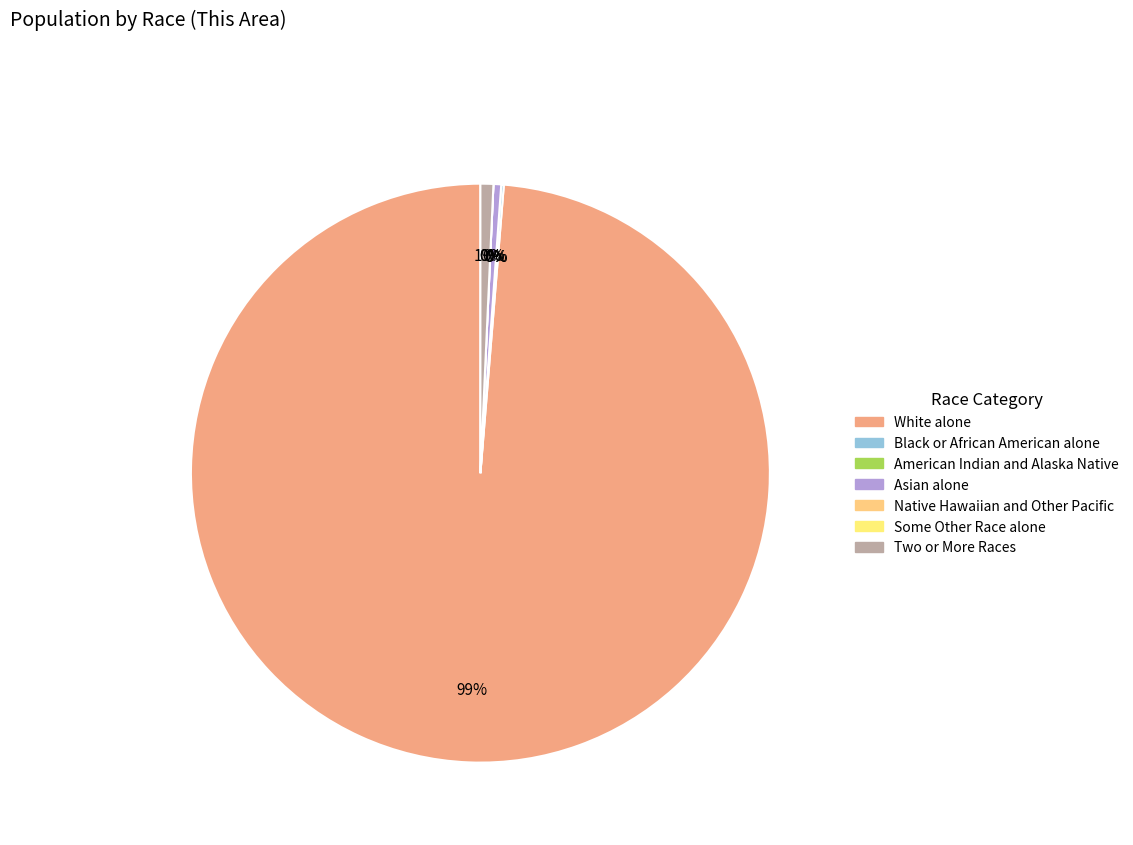

Which category accounts for the majority?

White alone